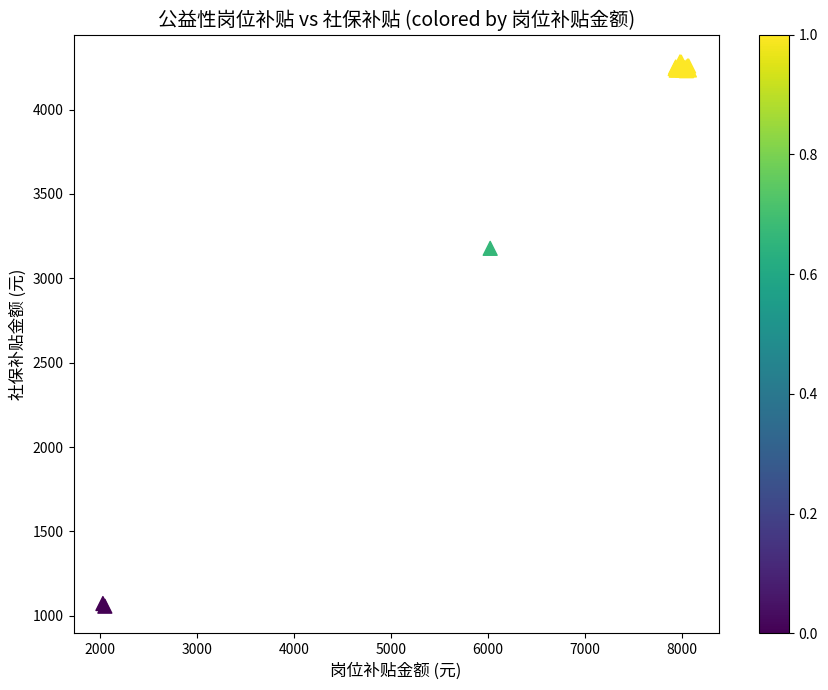

What Y value in the scatter plot is closest to 2669?

3177.8